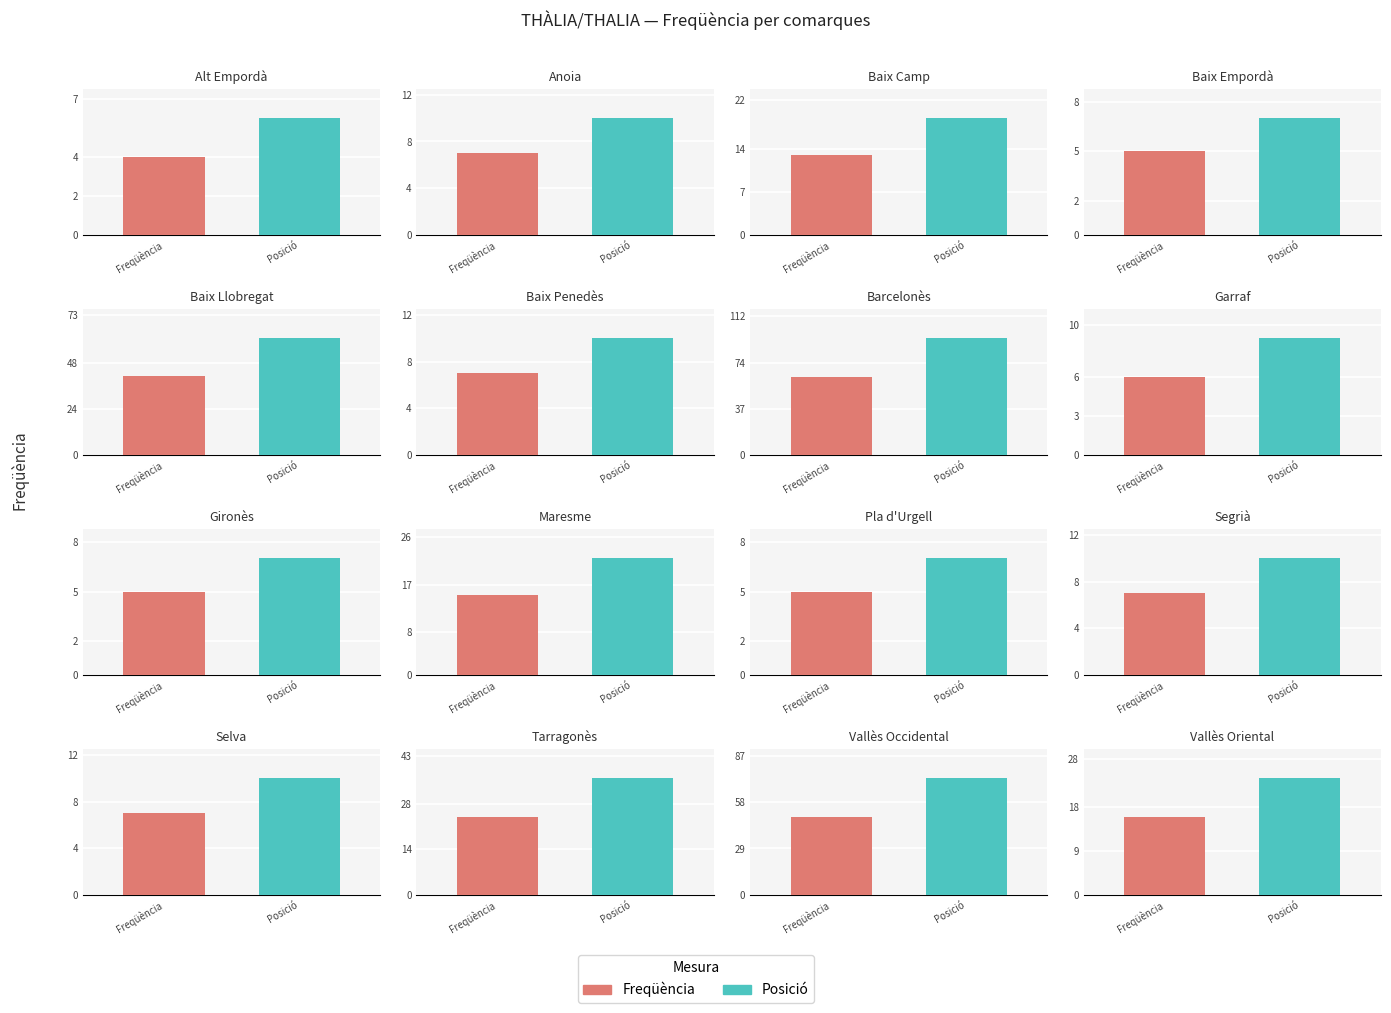

What is the difference between the maximum and minimum values?

59